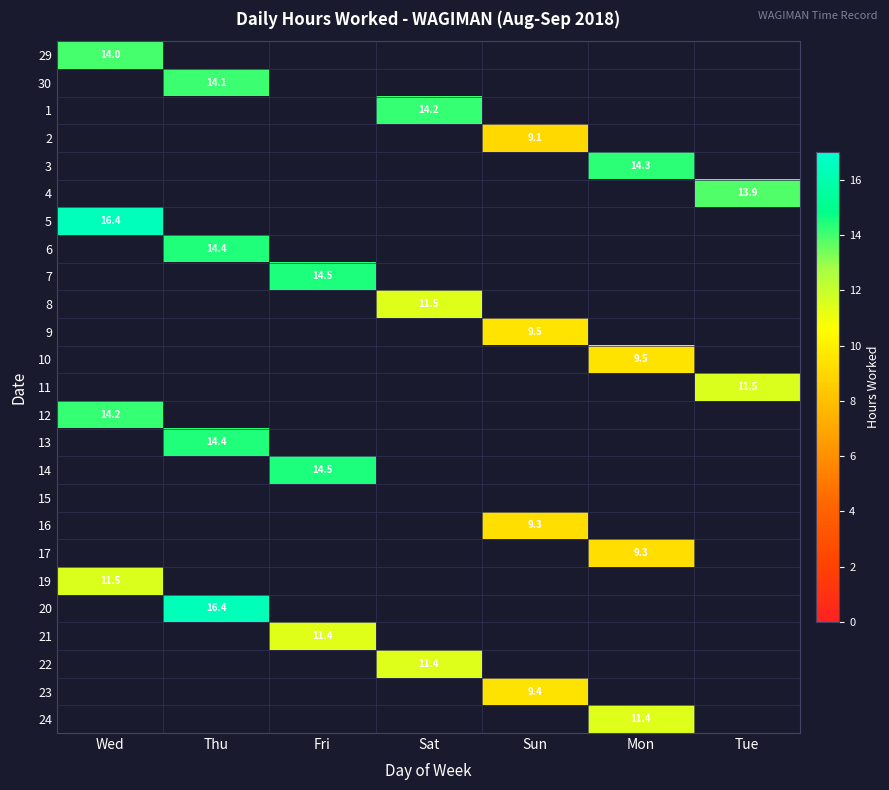

Which category has the highest value in the 30 series?

Wed